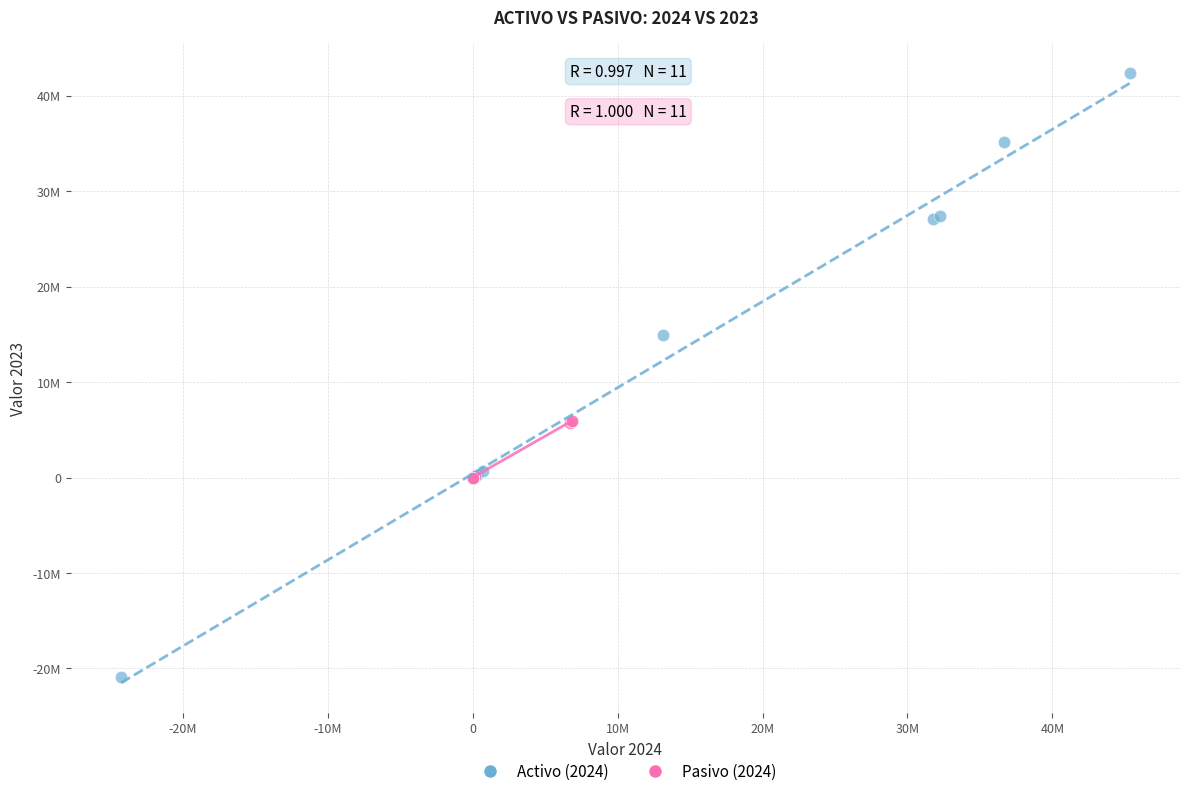

What are all the series names shown in the legend?

Activo (2024), Pasivo (2024)